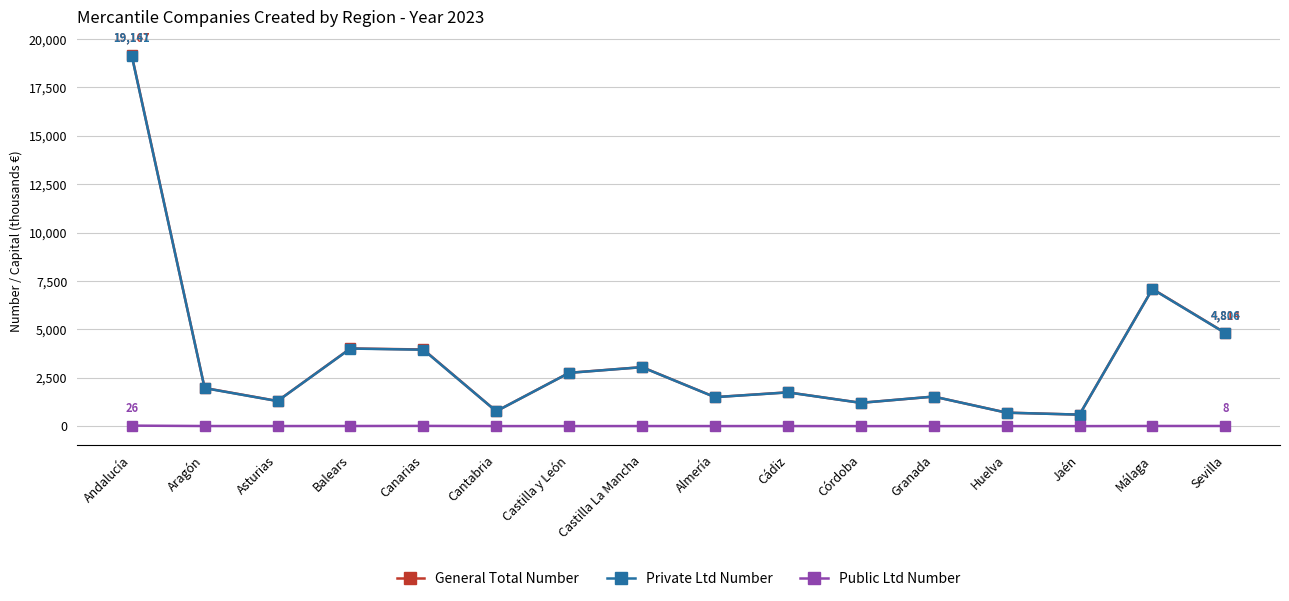

What is the maximum value shown in the chart?

19167